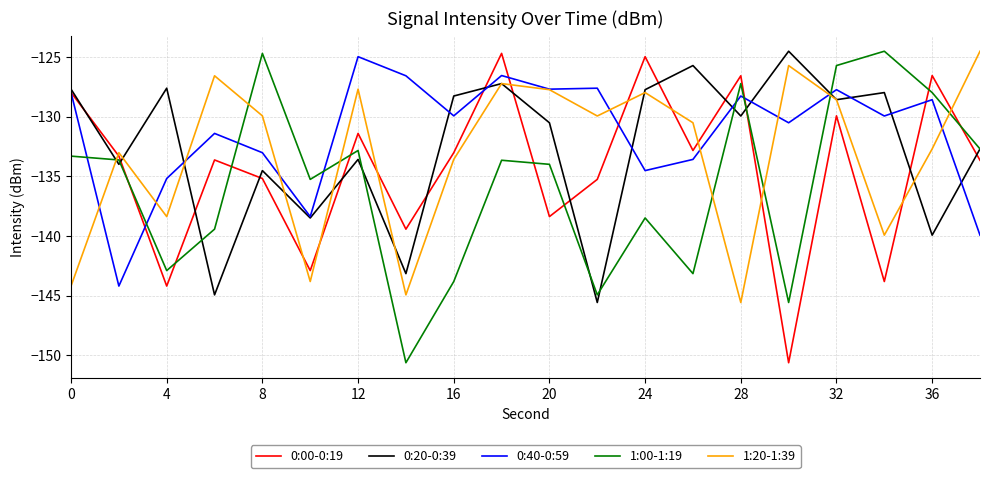

Which series ends up on top after the final intersection of 1:00-1:19 and 0:40-0:59?

1:00-1:19